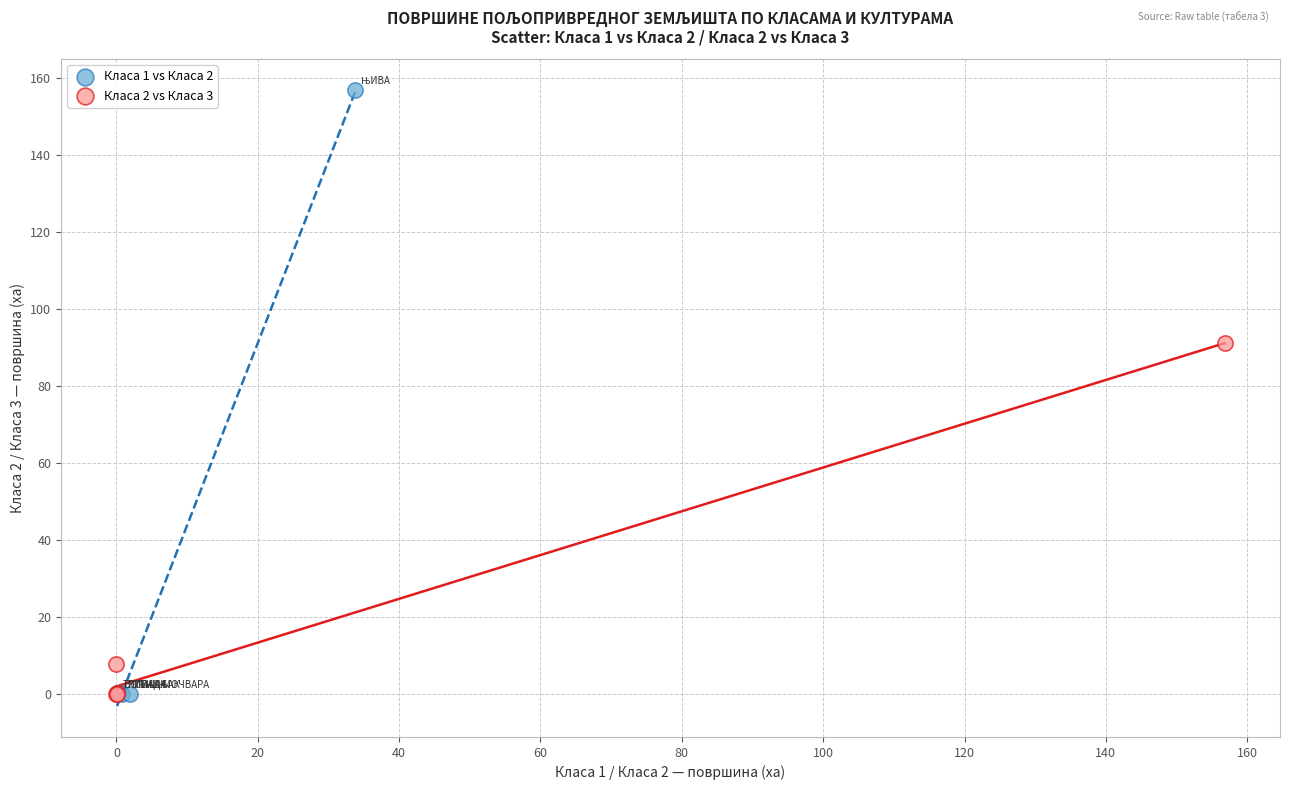

Which series has the largest Y range (max minus min)?

Класа 1 vs Класа 2